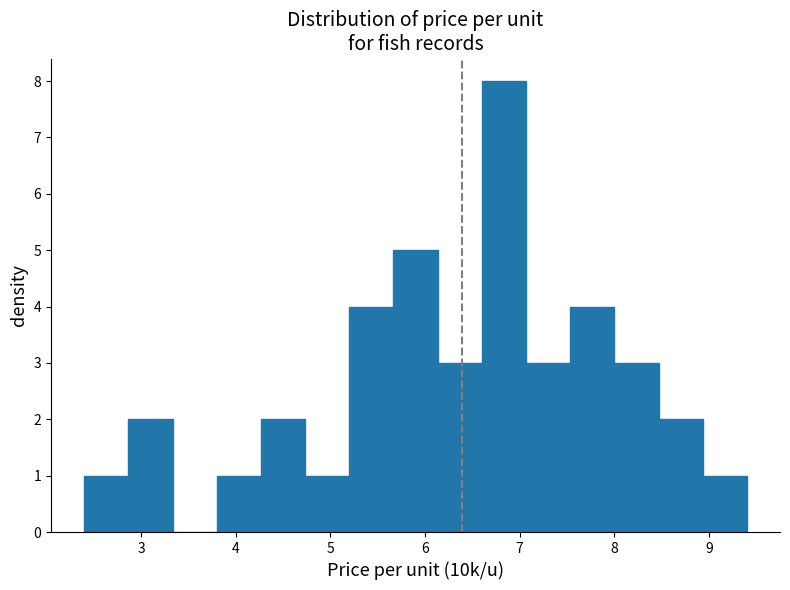

Reading left to right, transcribe this chart: for each bar, give the range it covers on the x-axis and its height. Neither the bar edges nor the heights are printed on the chart, so give them approximately, as read against the axes.

2.4 to 2.9: 1
2.9 to 3.3: 2
3.3 to 3.8: 0
3.8 to 4.3: 1
4.3 to 4.7: 2
4.7 to 5.2: 1
5.2 to 5.7: 4
5.7 to 6.1: 5
6.1 to 6.6: 3
6.6 to 7.1: 8
7.1 to 7.5: 3
7.5 to 8.0: 4
8.0 to 8.5: 3
8.5 to 8.9: 2
8.9 to 9.4: 1